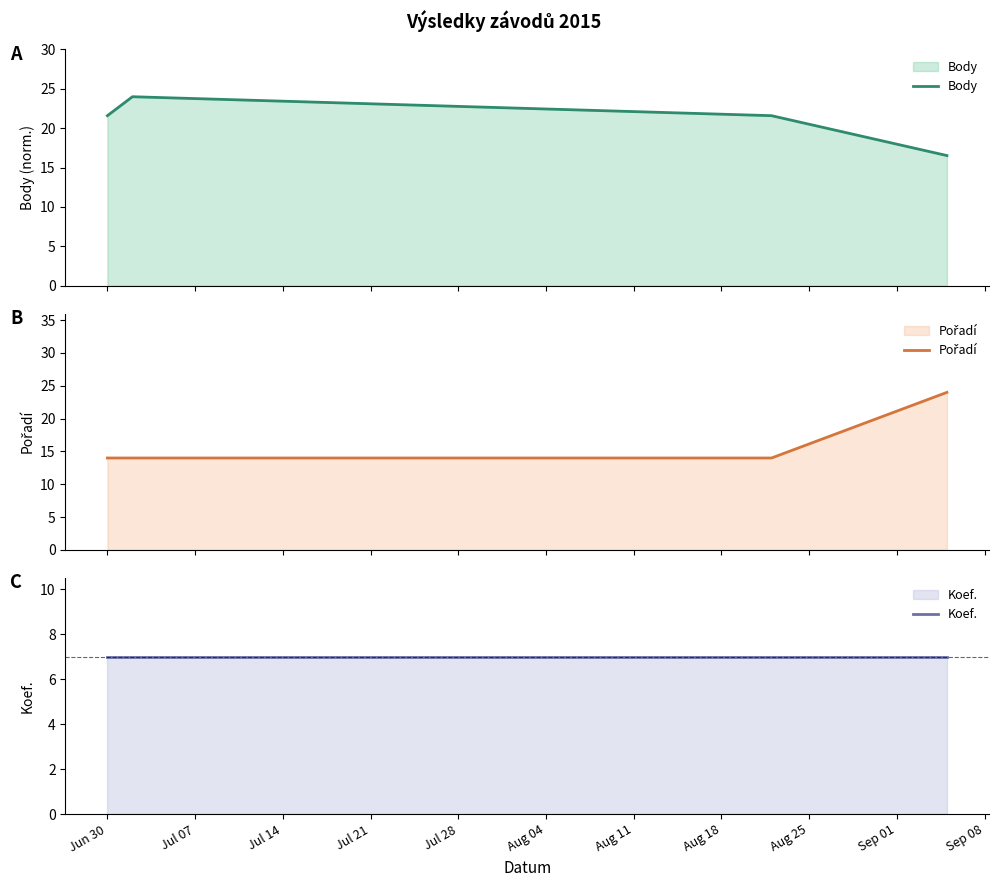

Reading left to right, transcribe all the data shown in this chart.

Body: 21.6	24.0	21.6	16.5
Pořadí: 14.0	14.0	14.0	24.0
Koef.: 7.0	7.0	7.0	7.0